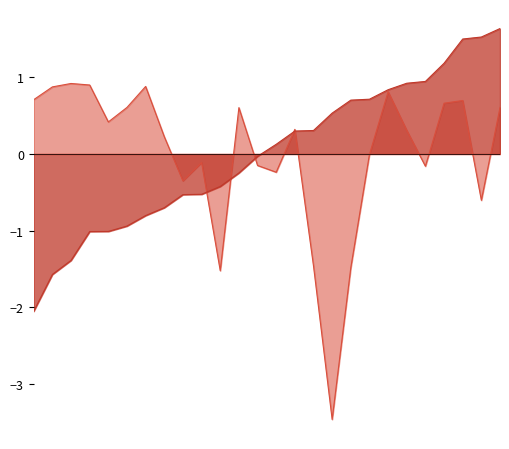

Between which two adjacent categories do Total Time and Best Lap time first intersect?

10 and 11